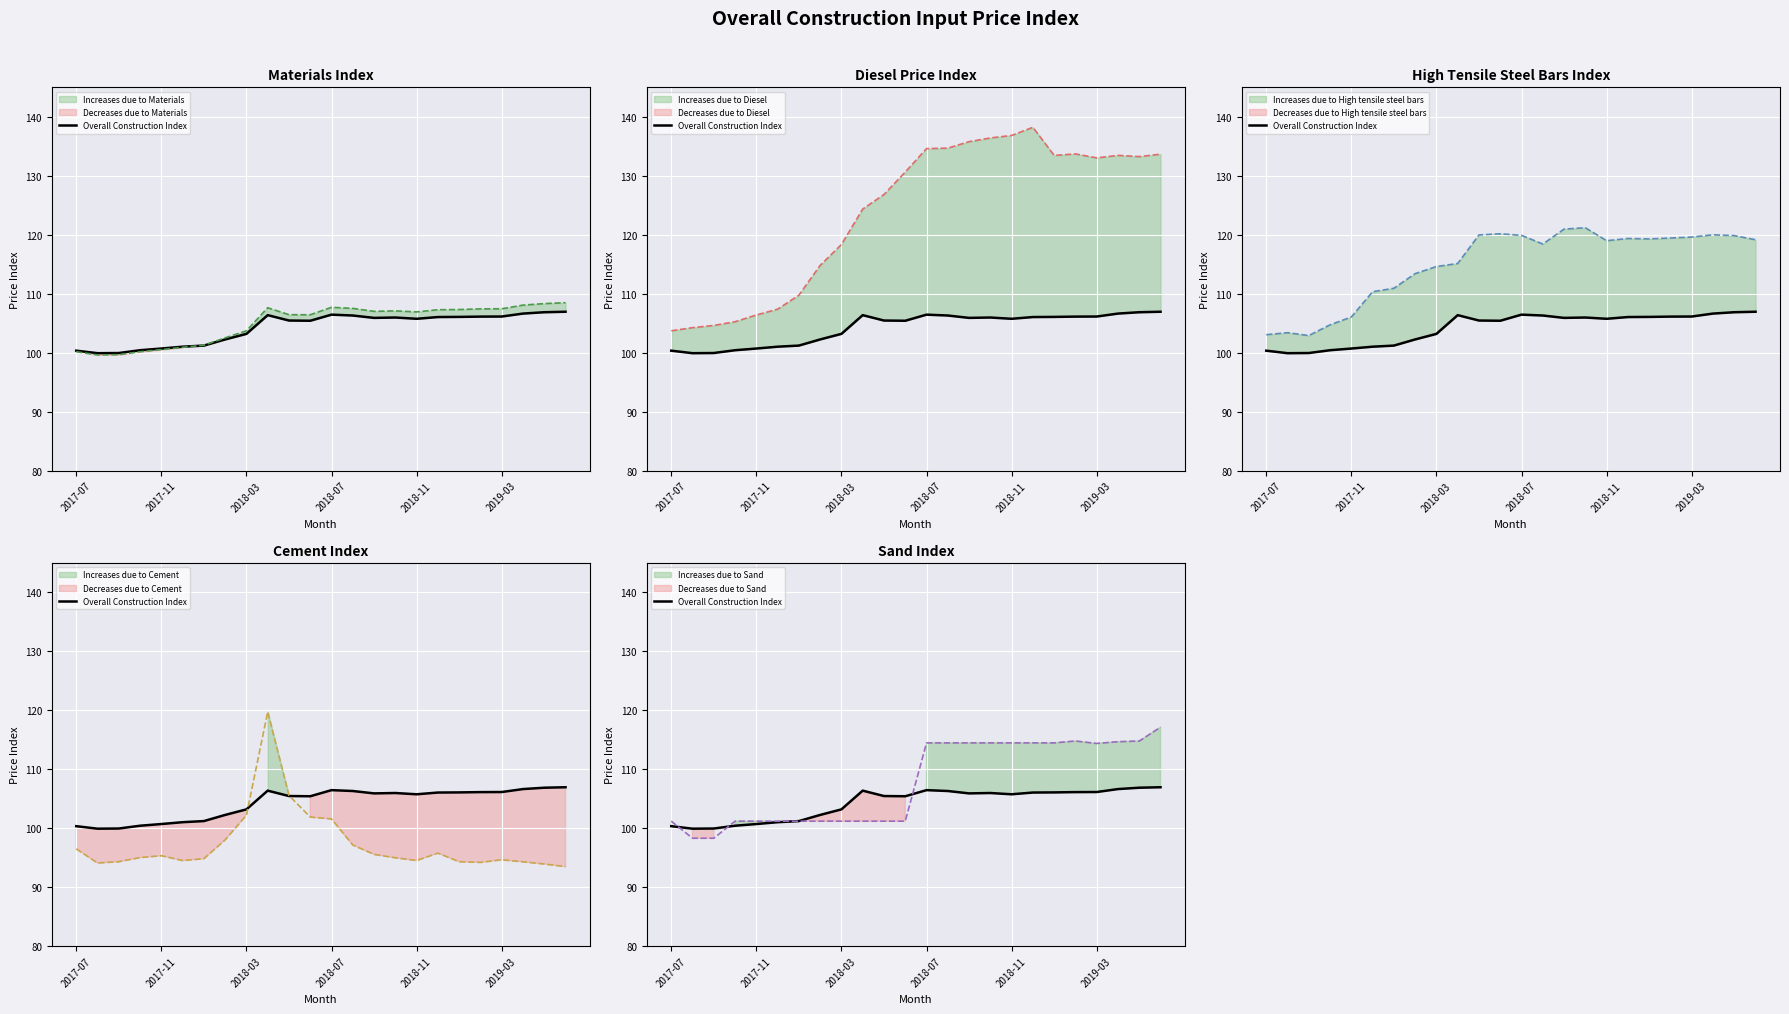

How many intersections are there between High tensile steel bars and Diesel?

2